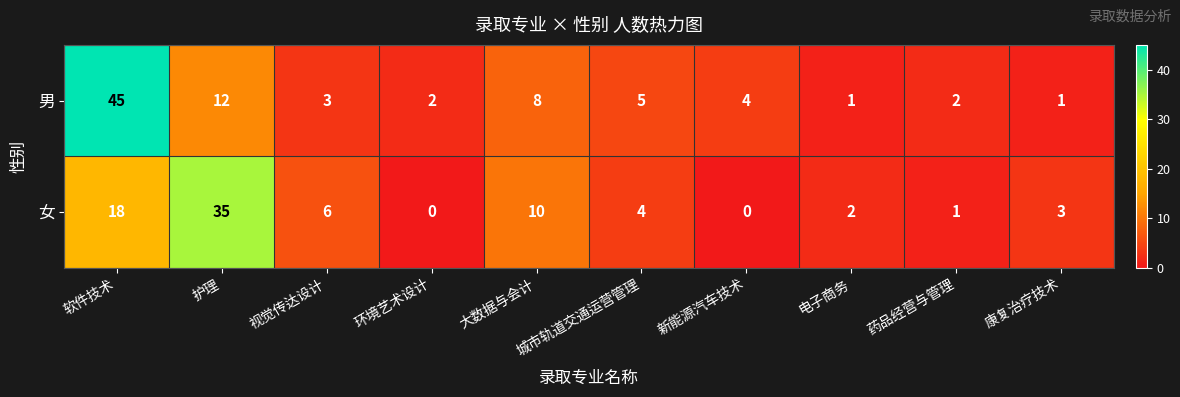

Which series has the largest total across all categories?

男